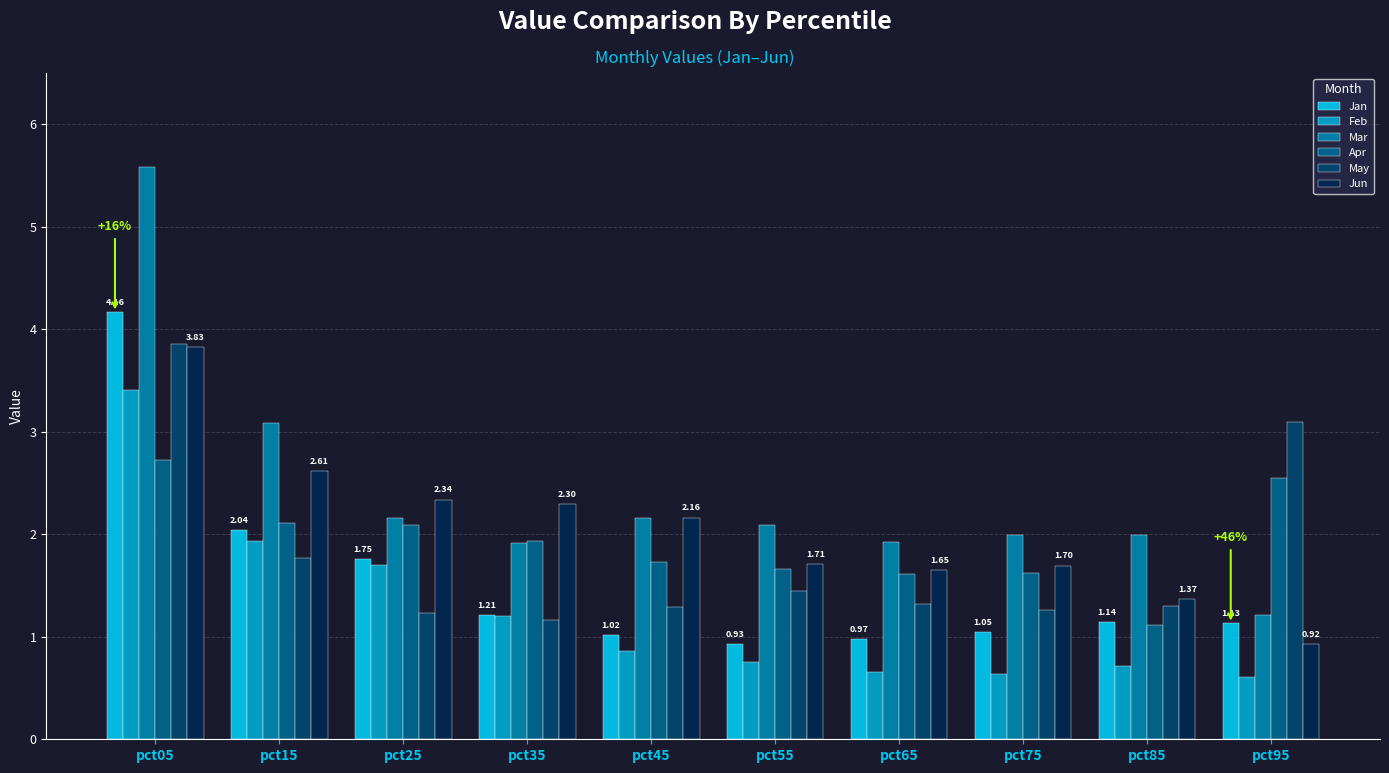

At which label does Mar reach its peak?

pct05